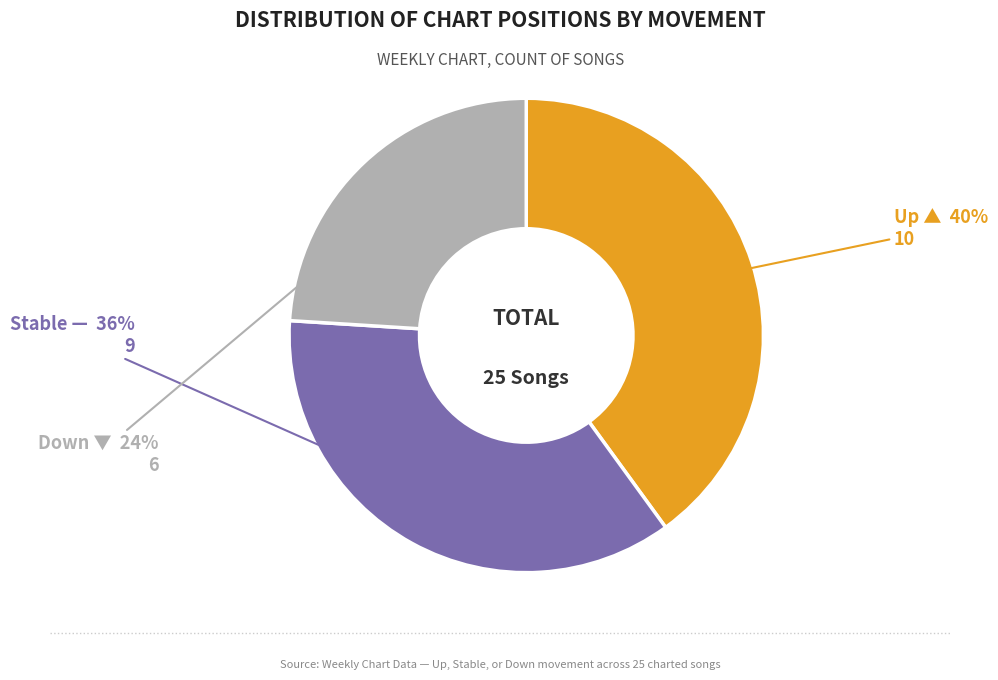

To the nearest percent, what is the difference between the largest and smallest slice percentages?

16%